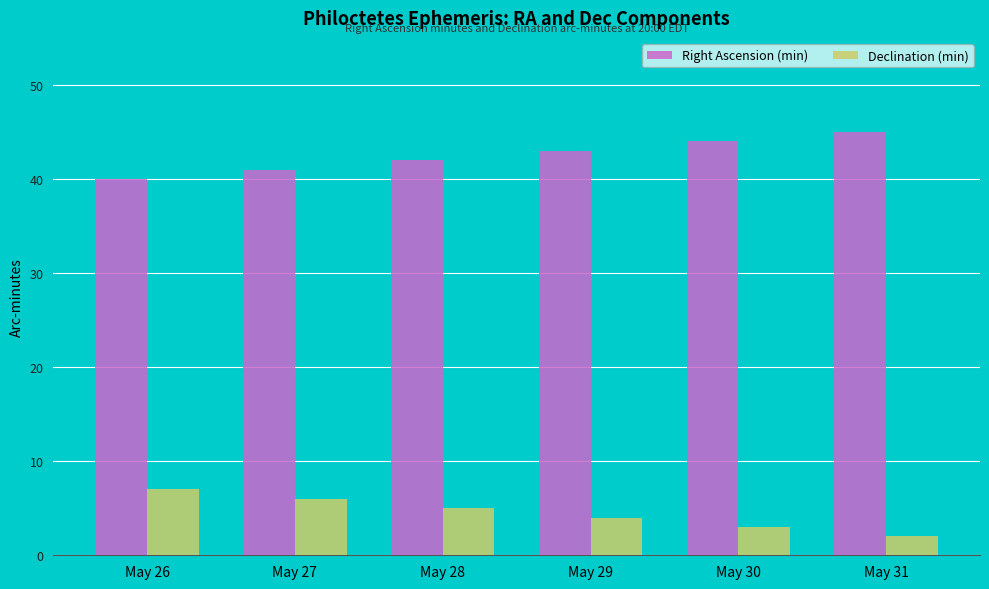

What is the difference between the maximum and minimum values in the Declination (min) series?

5